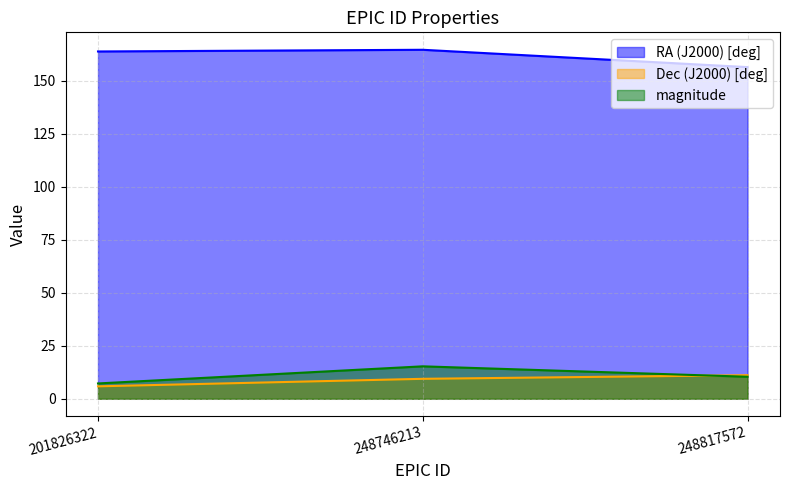

Rank the series by their maximum value, from lowest to highest.

Dec (J2000) [deg], magnitude, RA (J2000) [deg]